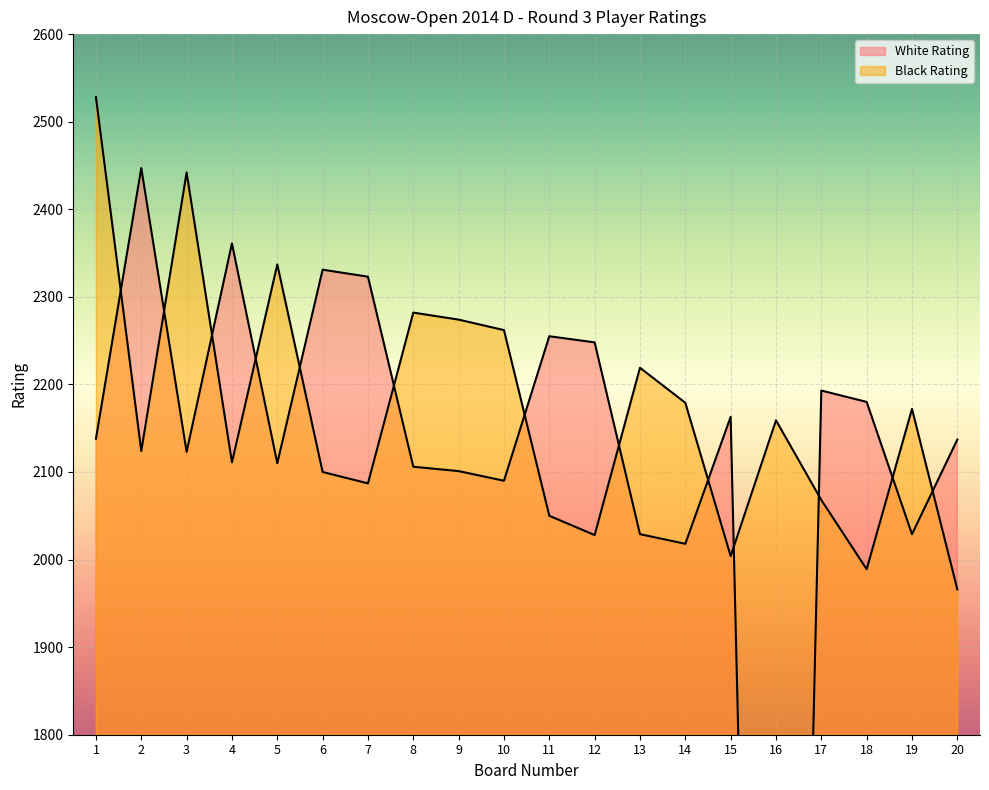

How many values in the White Rating series are below 2138?

10